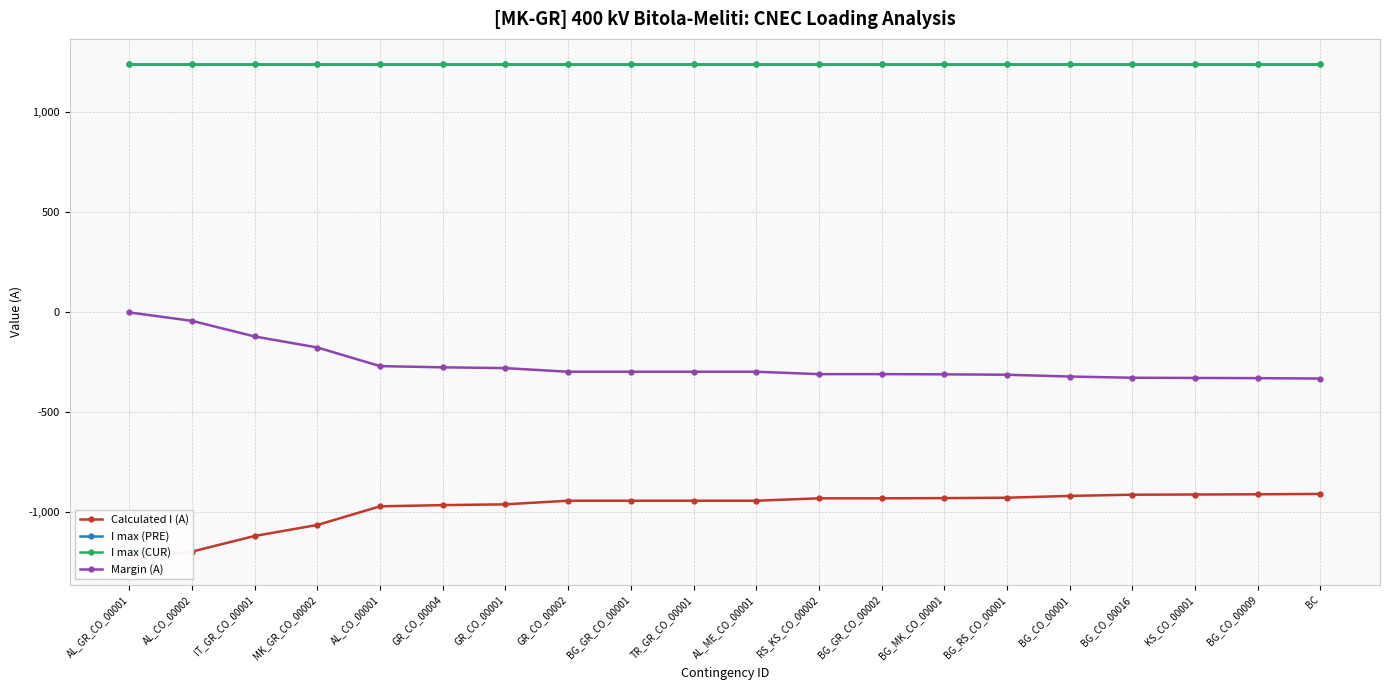

True or false: Calculated I (A) and I max (CUR) cross at least once.

False